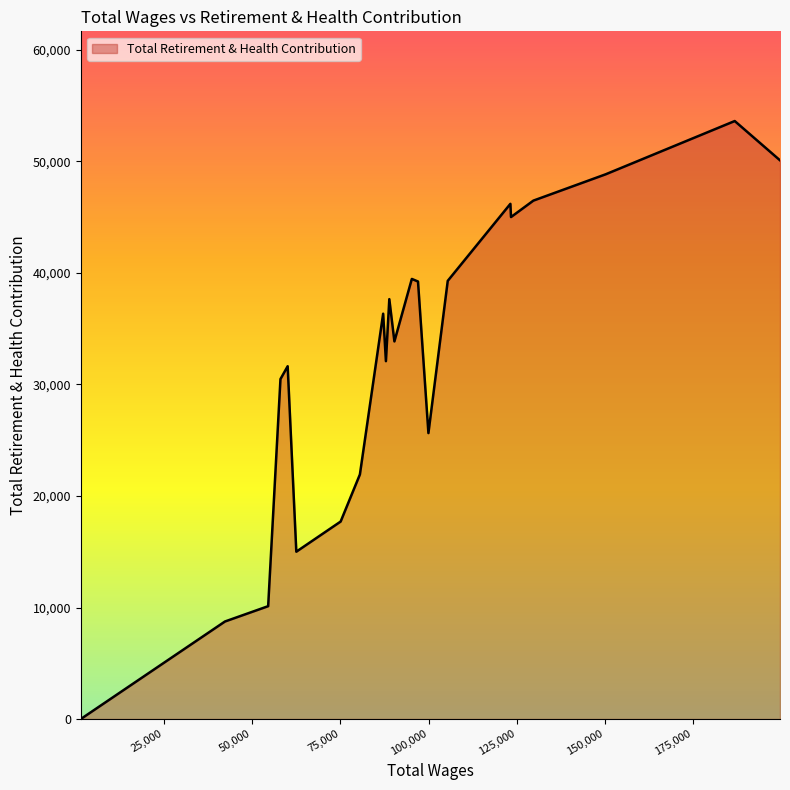

What is the difference between the maximum and minimum values?

53617